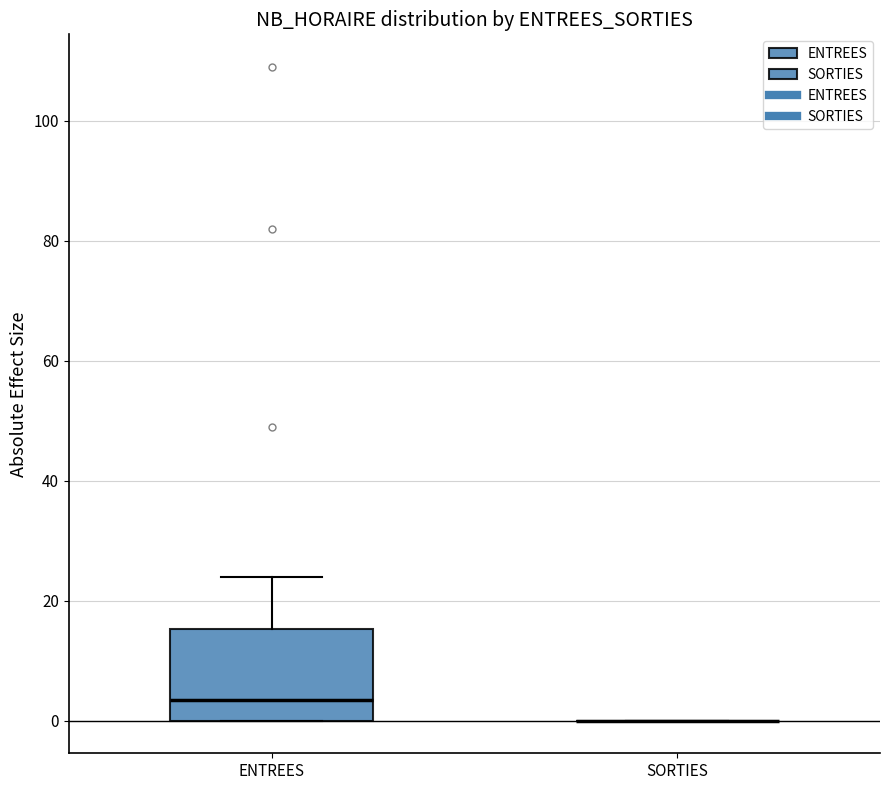

Reading left to right, transcribe this box plot: for each box, give where its median line is, the range the box spans, and where its two whiskers end, as read against the y-axis. The values are not printed on the chart, so give them approximately, as read against the axis.

ENTREES: median 4, box 0 to 16, whiskers 0 to 24
SORTIES: box collapsed to a line at 0, whiskers 0 to 0